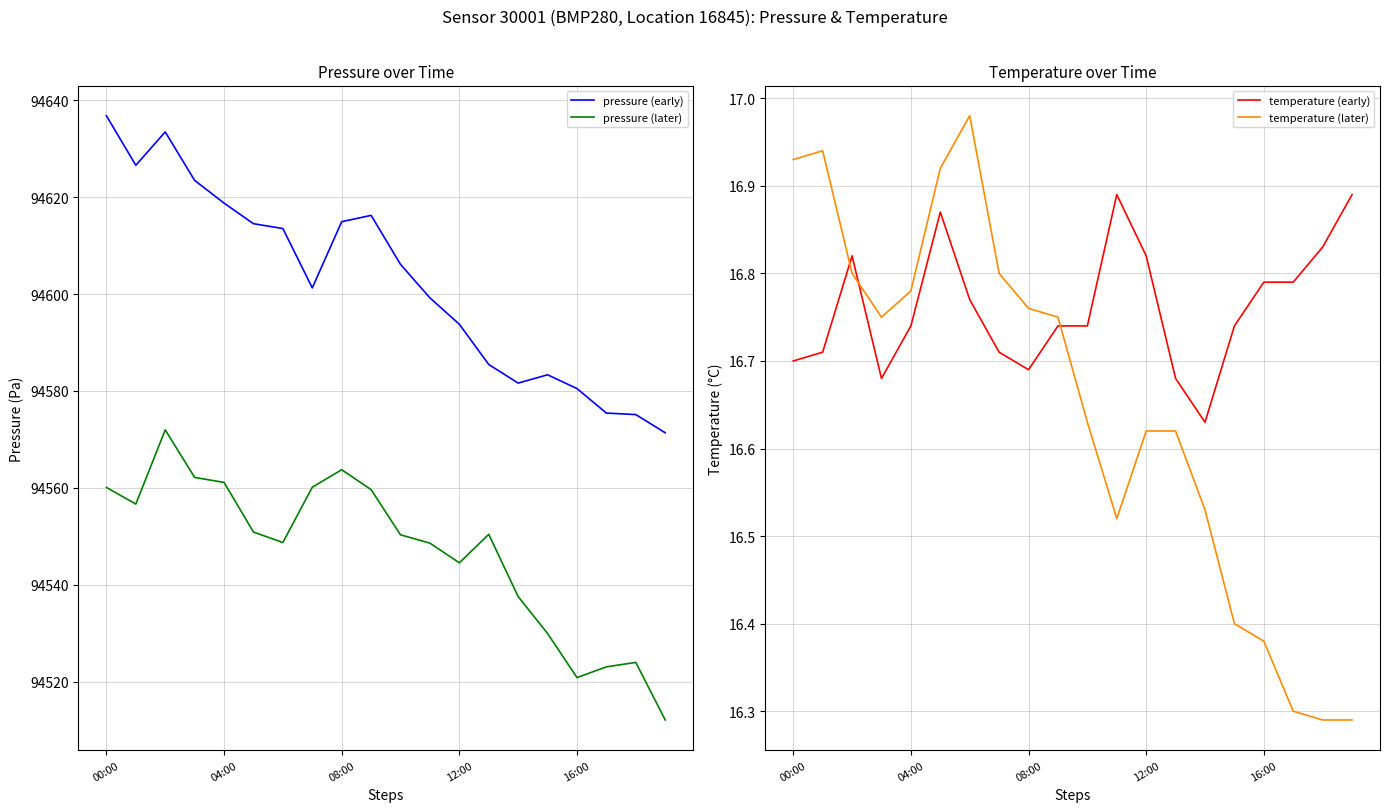

How many data points does each series have?

20